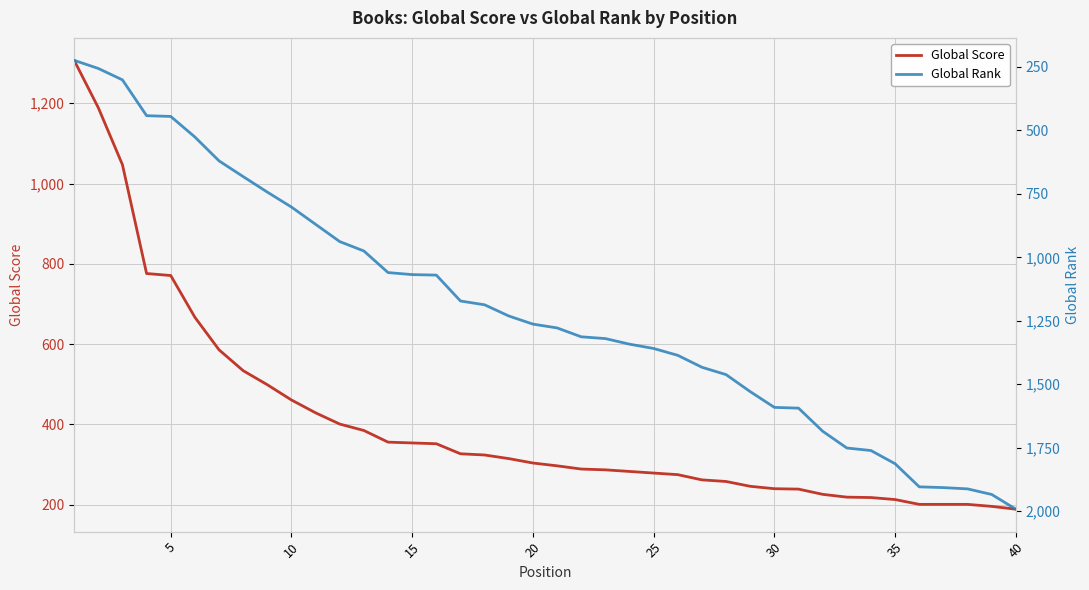

The Global Score series shows 240 at 30. True or false?

True